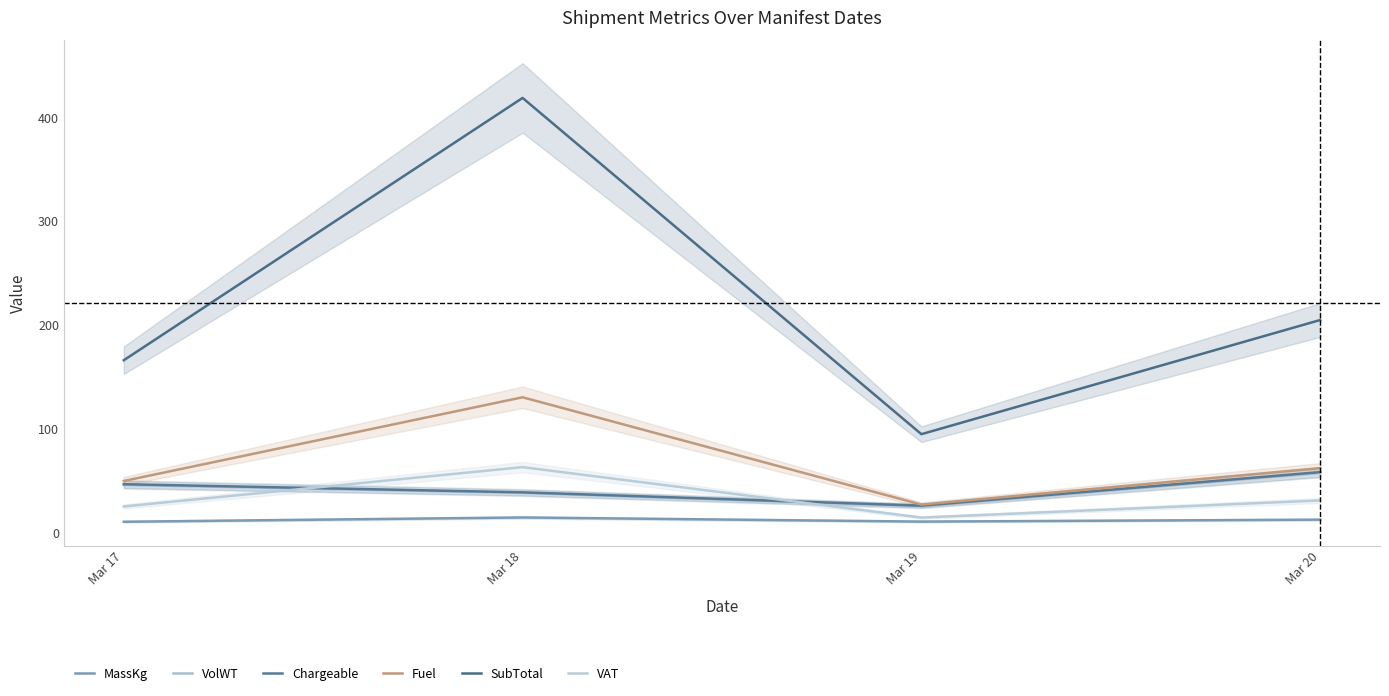

Which series has the largest range (max minus min)?

SubTotal